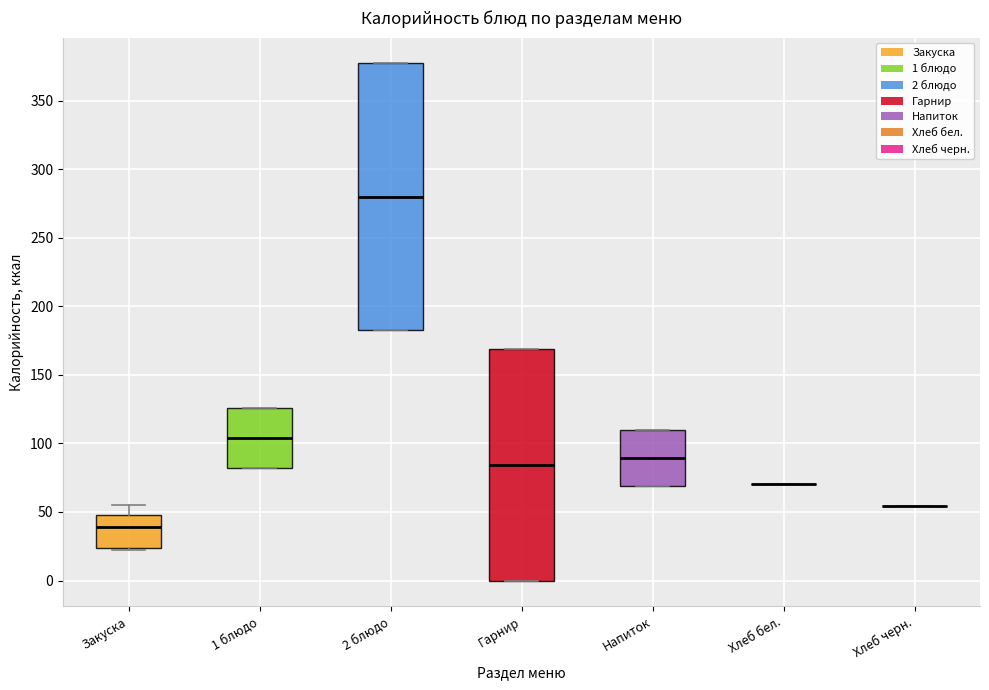

Reading left to right, transcribe this box plot: for each box, give where its median line is, the range the box spans, and where its two whiskers end, as read against the y-axis. The values are not printed on the chart, so give them approximately, as read against the axis.

Закуска: median 40, box 25 to 45, whiskers 20 to 55
1 блюдо: median 105, box 80 to 125, whiskers 80 to 125
2 блюдо: median 280, box 185 to 375, whiskers 185 to 375
Гарнир: median 85, box 0 to 170, whiskers 0 to 170
Напиток: median 90, box 70 to 110, whiskers 70 to 110
Хлеб бел.: box collapsed to a line at 70, whiskers 70 to 70
Хлеб черн.: box collapsed to a line at 55, whiskers 55 to 55